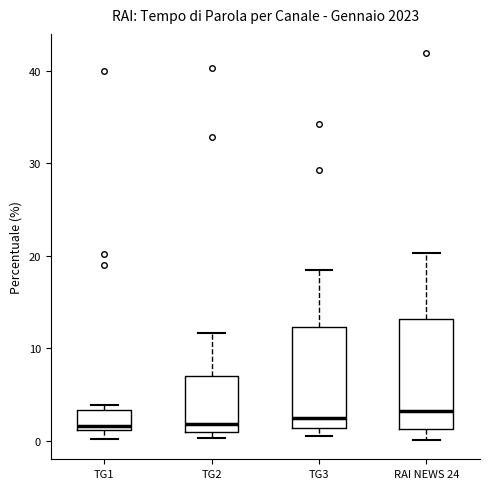

Reading left to right, transcribe this box plot: for each box, give where its median line is, the range the box spans, and where its two whiskers end, as read against the y-axis. The values are not printed on the chart, so give them approximately, as read against the axis.

TG1: median 2, box 1 to 3, whiskers 0 to 4
TG2: median 2, box 1 to 7, whiskers 0 to 12
TG3: median 2, box 1 to 12, whiskers 0 to 18
RAI NEWS 24: median 3, box 1 to 13, whiskers 0 to 20